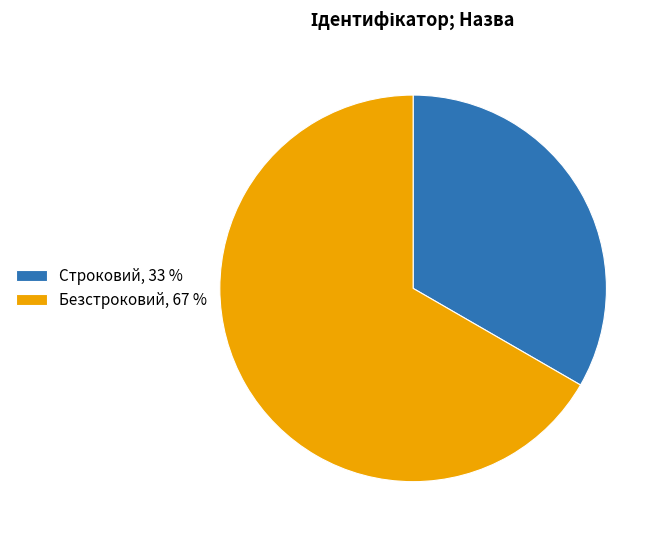

What is the ratio of the value at Строковий, 33 % to the value at Безстроковий, 67 %?

0.5